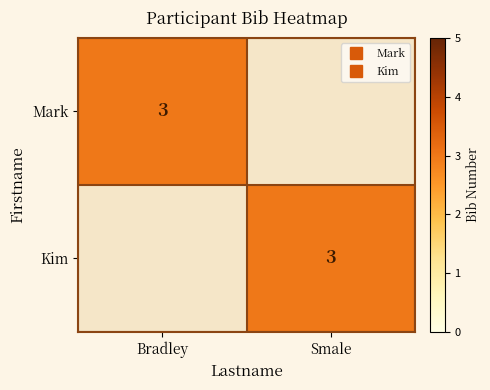

Is it true that Mark equals 5 at Bradley?

False